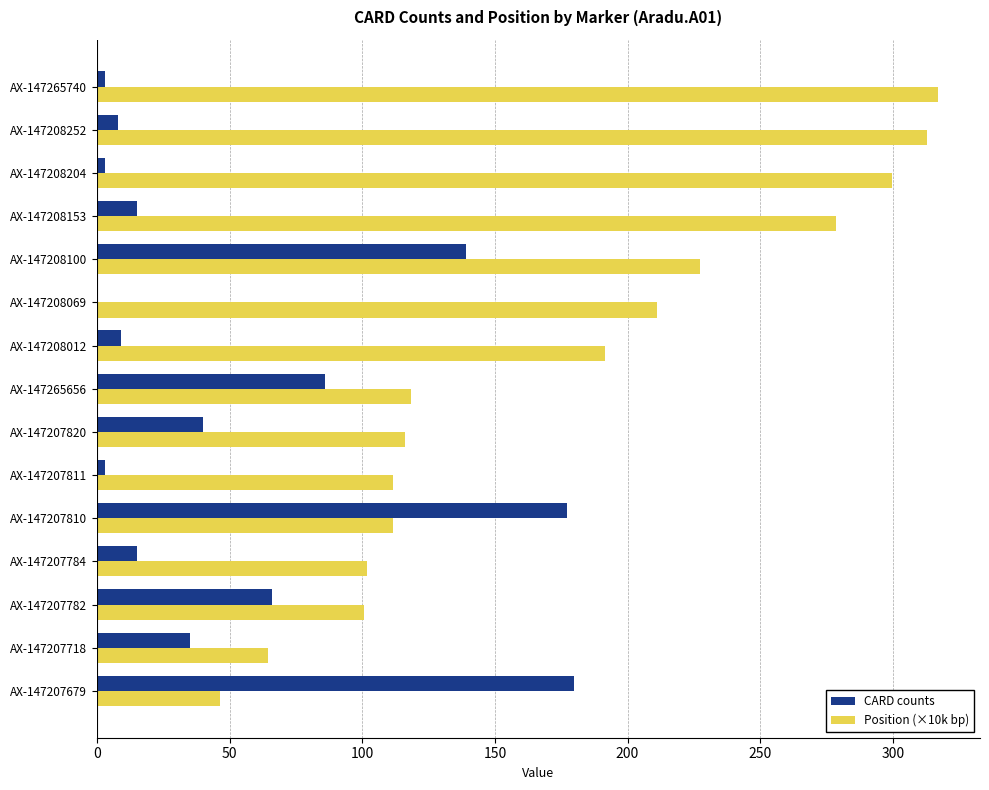

What is the highest value of the CARD counts series?

180.0